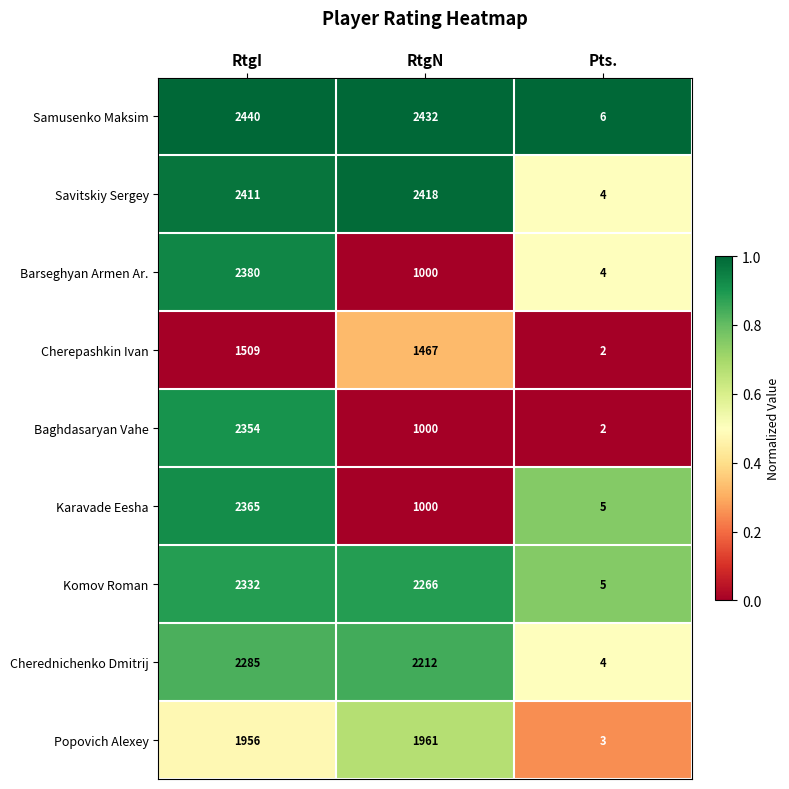

What is the greatest value displayed?

2440